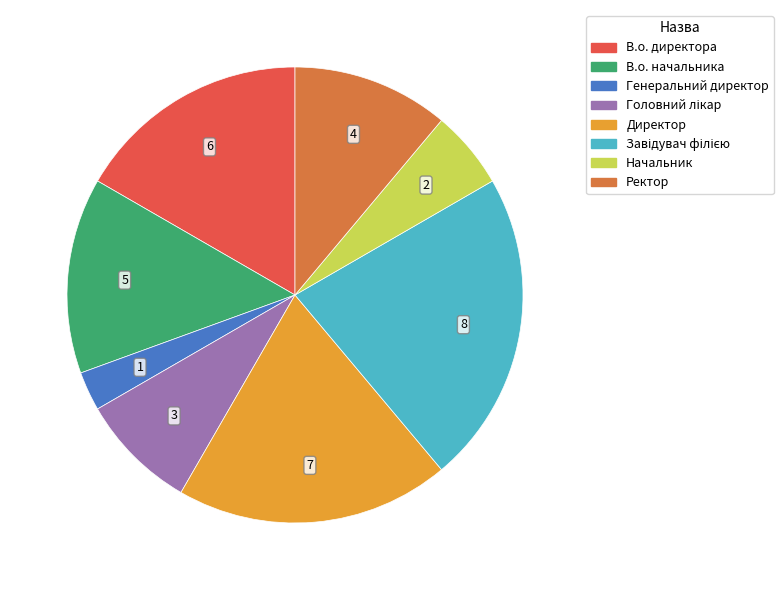

Which has a higher value, Директор or Генеральний директор?

Директор